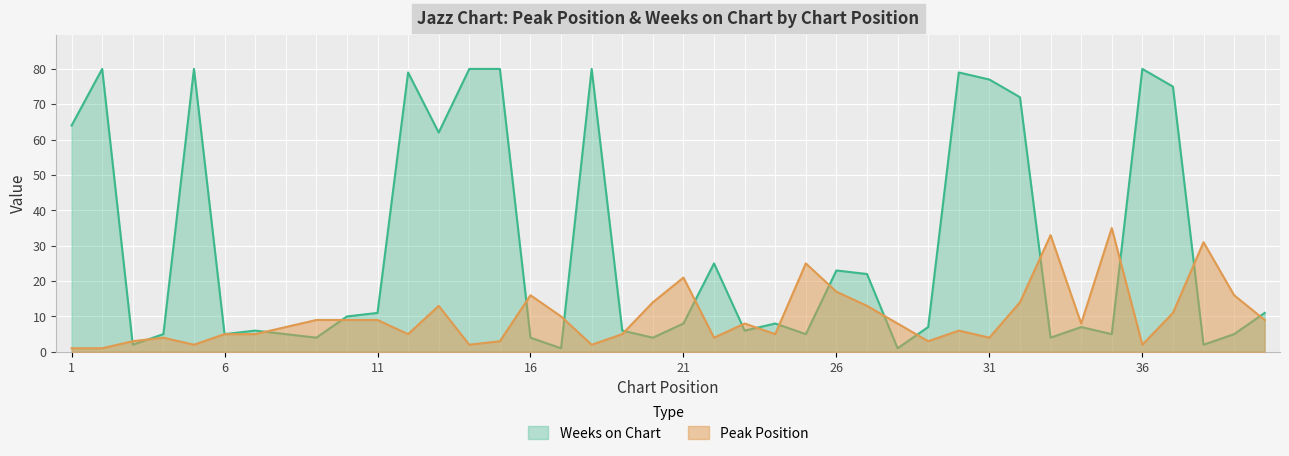

List the series in order of their overall mean, lowest first.

Peak Position, Weeks on Chart